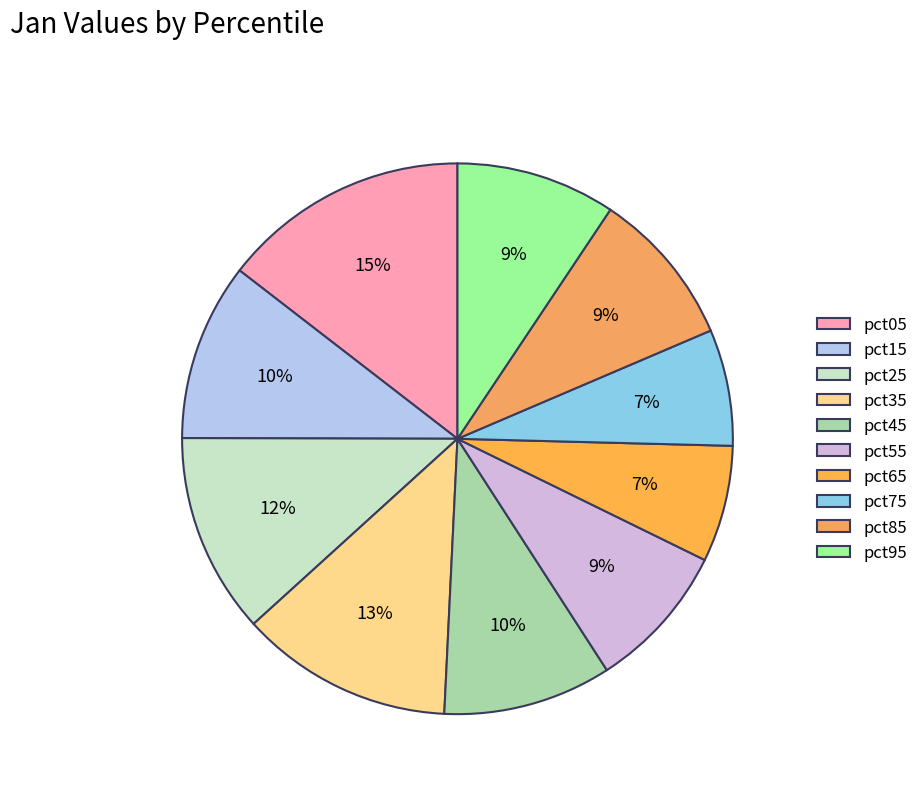

True or false: pct65 accounts for 1% of the total.

False